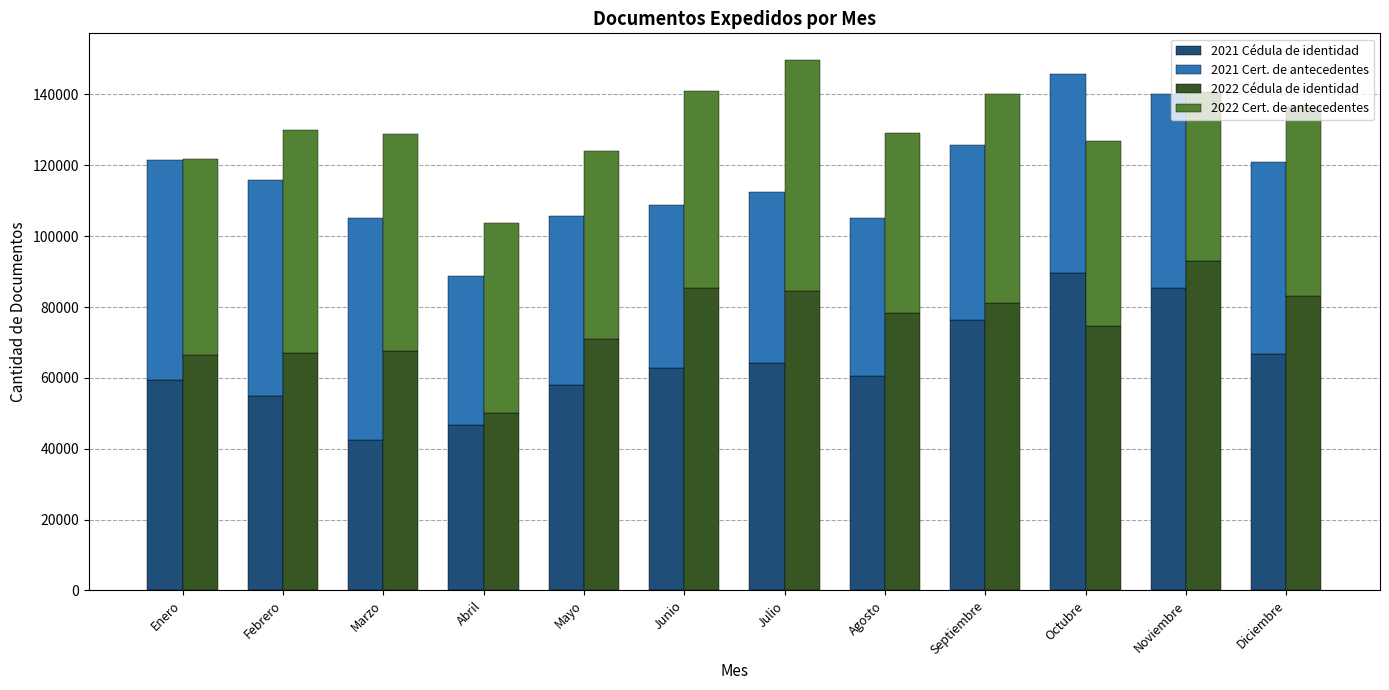

How many values in the 2022 Cert. de antecedentes series are below 55534?

6